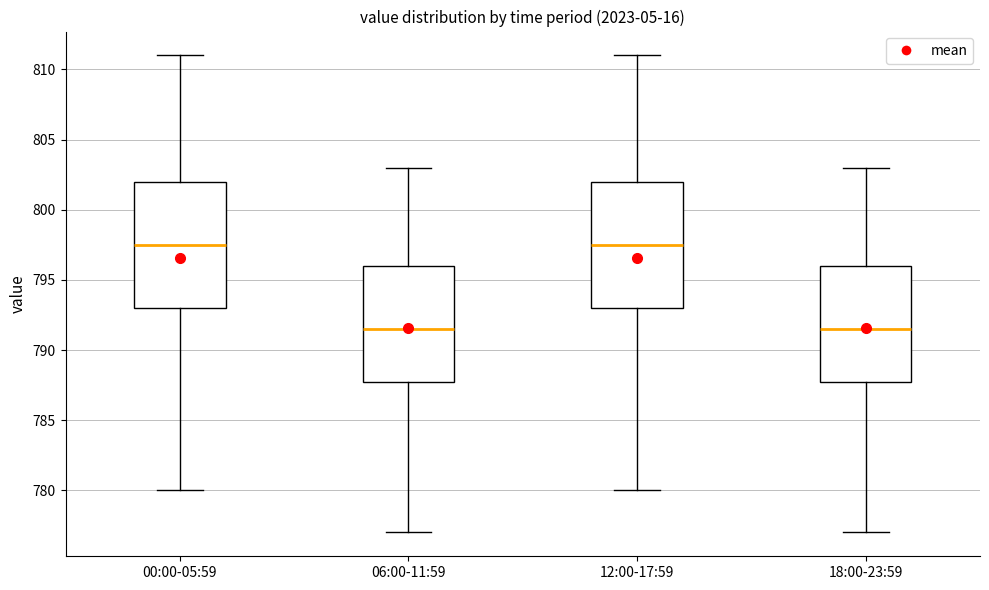

Where is the lower edge of the box for 12:00-17:59 on the y-axis? The values are not printed on the chart, so give them approximately, as read against the axis.

793.0